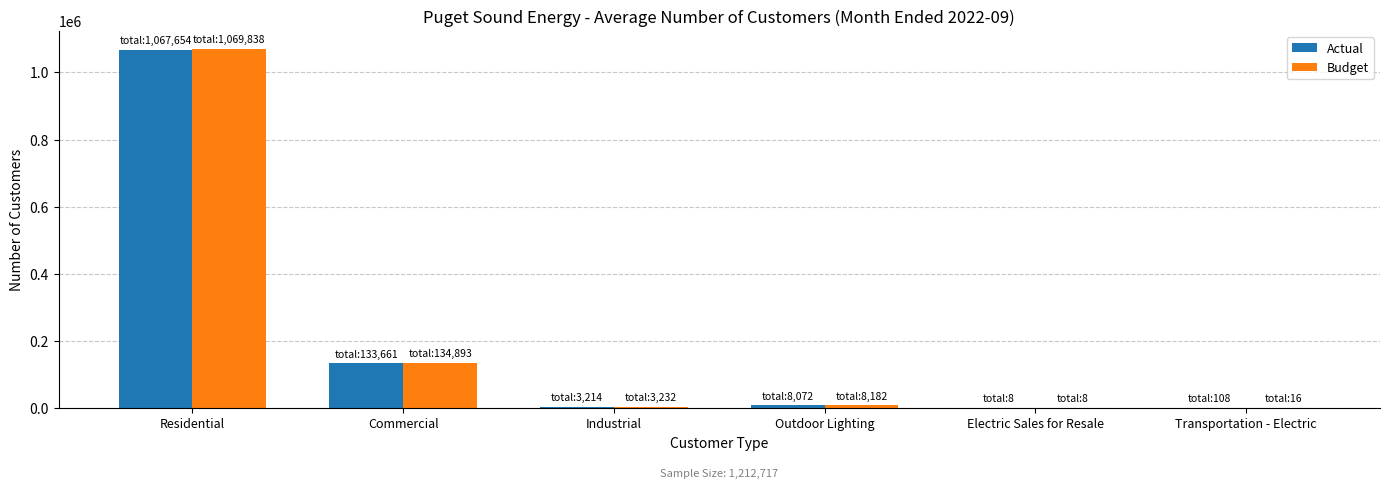

Where does the Actual series first go above 8072?

Residential